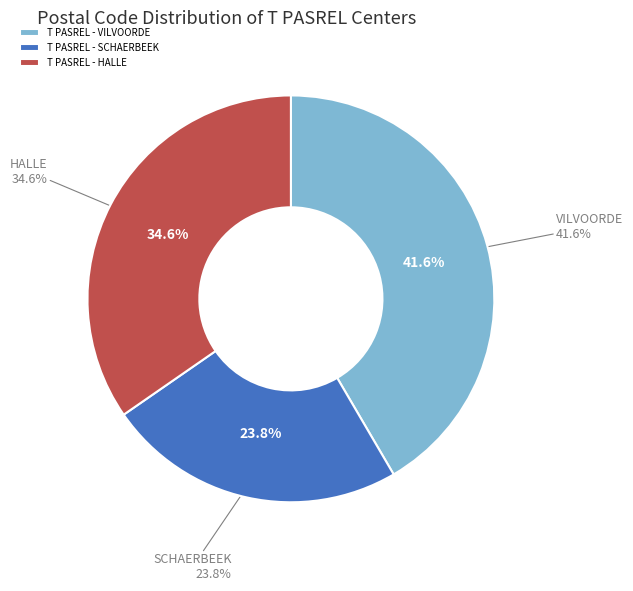

To the nearest percent, what is the difference between the largest and smallest slice percentages?

18%